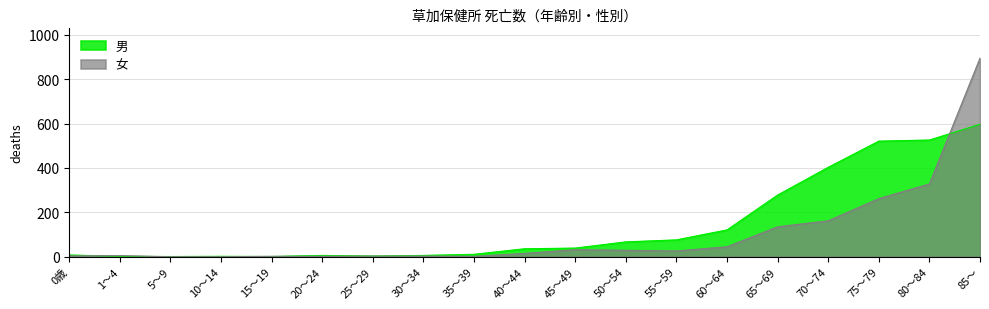

At which category is the sum across all series the highest?

85～